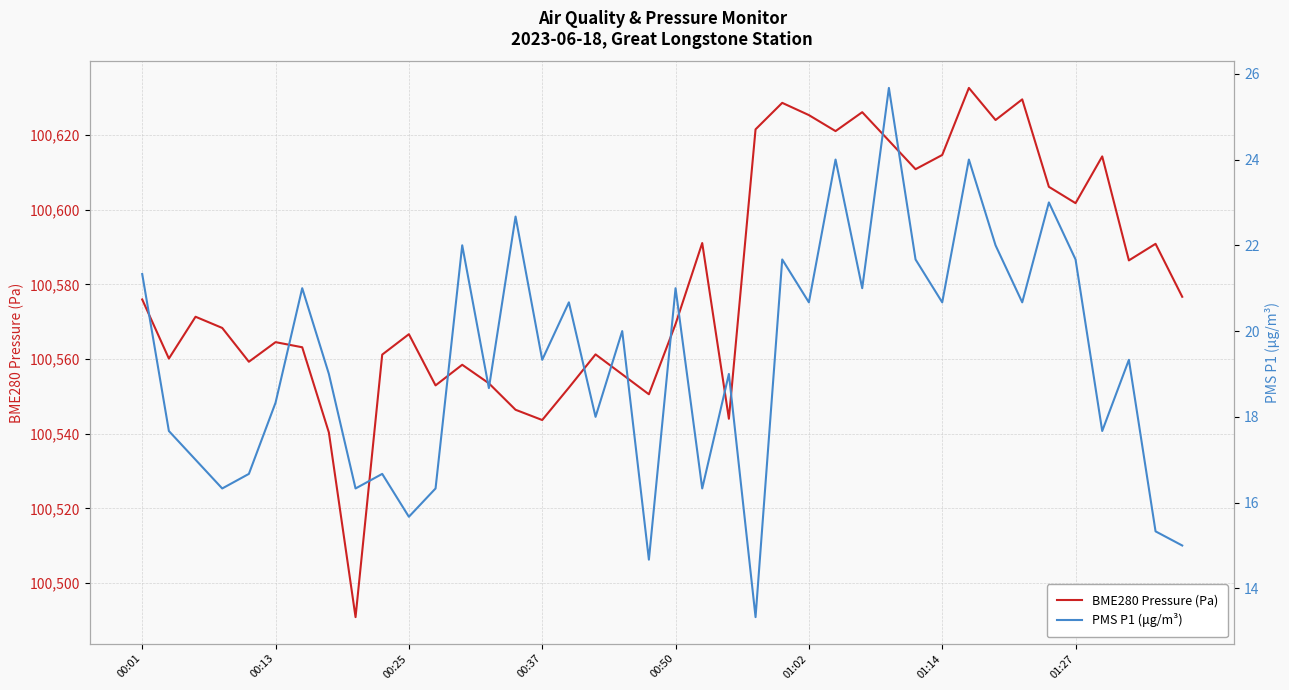

List the series in order of their peak value, highest first.

BME280 Pressure (Pa), PMS P1 (μg/m³)